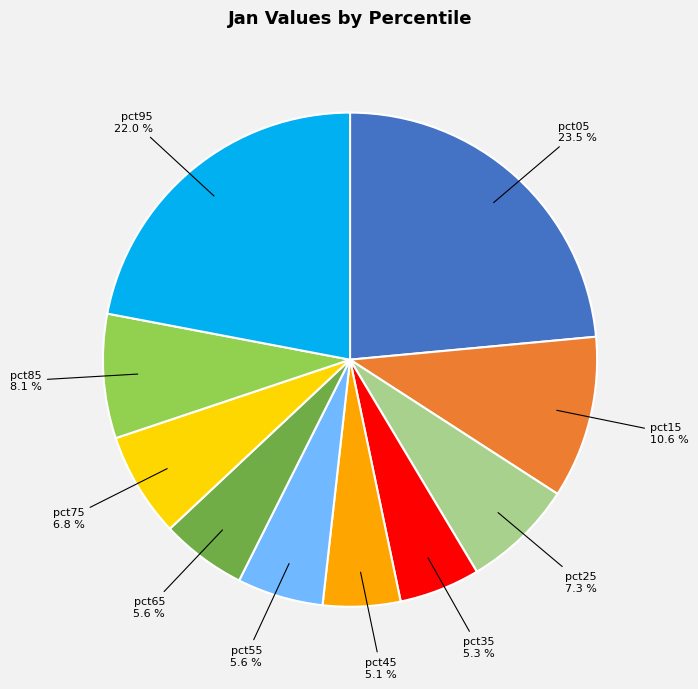

Is it true that pct35 is 1% of the pie?

False